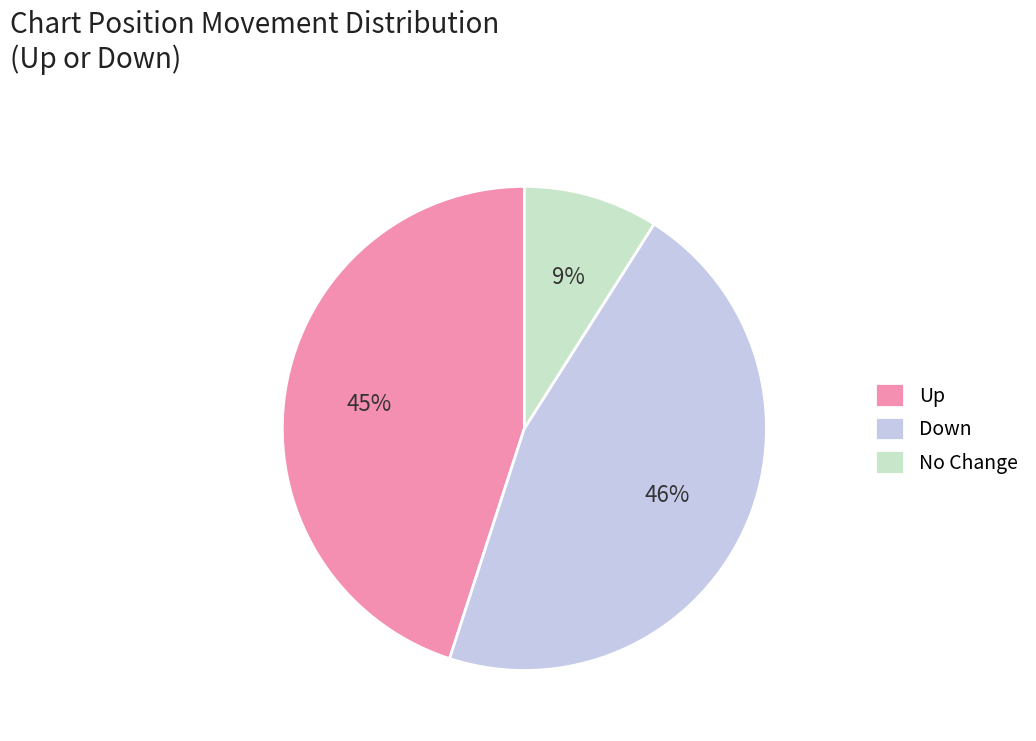

To the nearest percent, what portion does No Change represent?

9%